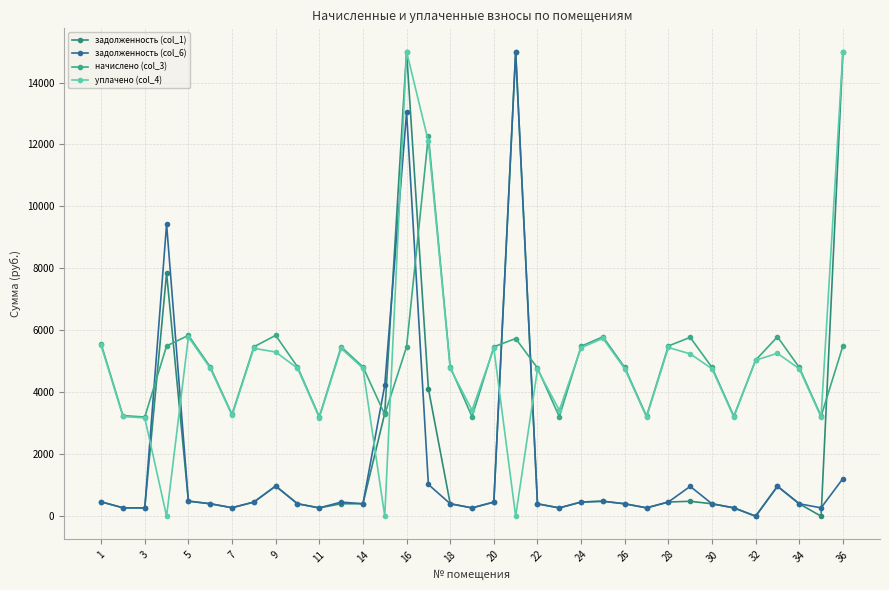

What are all the series names shown in the legend?

задолженность (col_1), задолженность (col_6), начислено (col_3), уплачено (col_4)